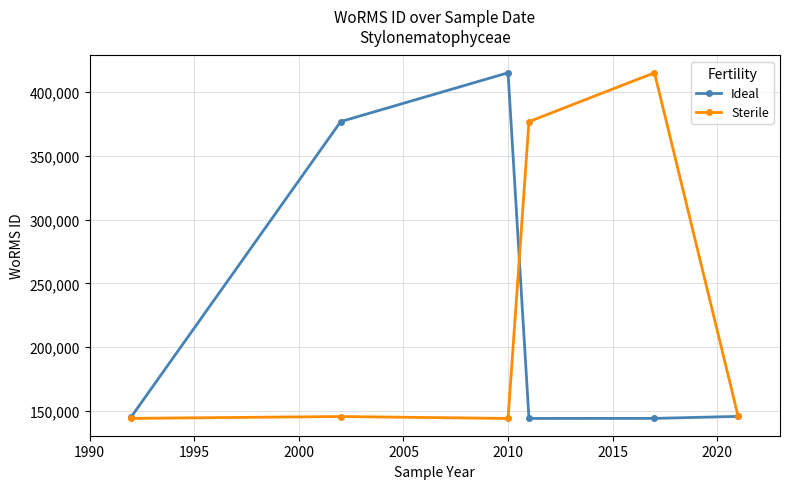

At how many categories does at least one series exceed 295611?

4